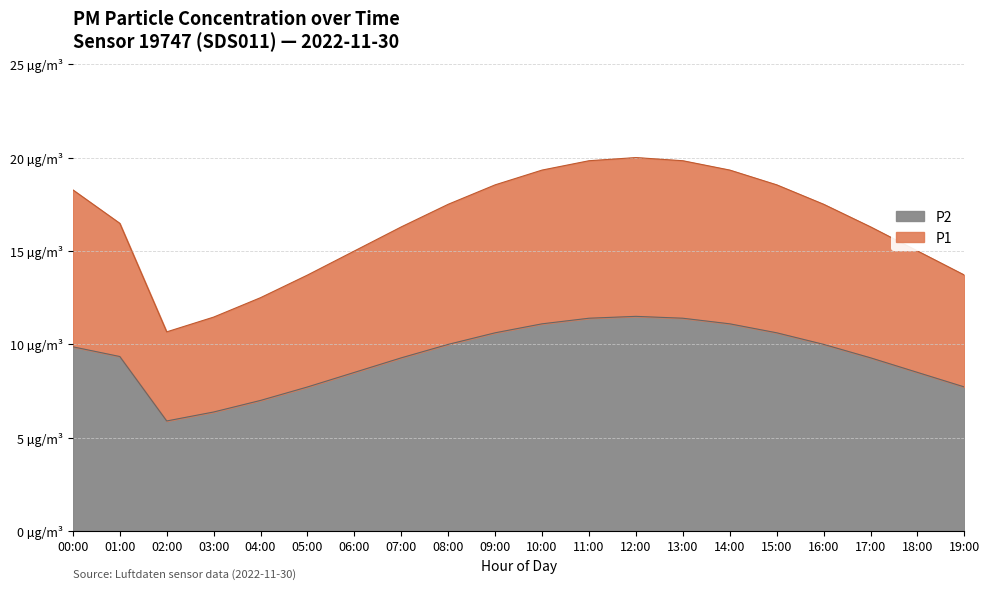

Which has a higher value, 18:00 or 03:00?

18:00